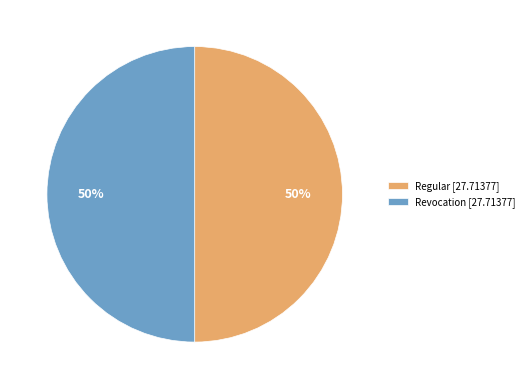

To the nearest percent, what is the difference between the largest and smallest slice percentages?

0%